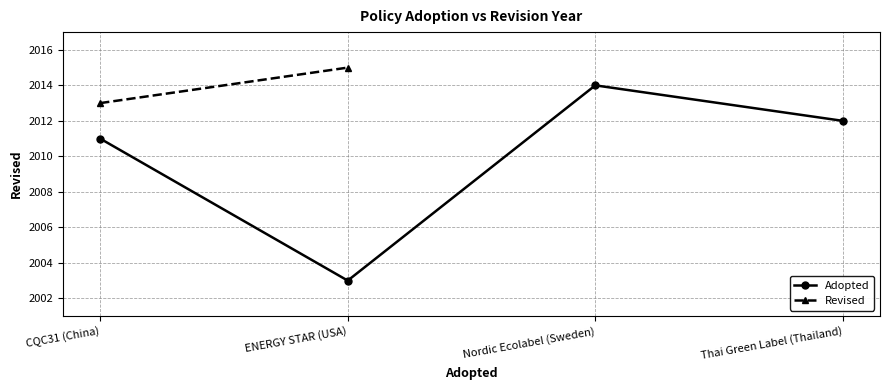

What is the lowest value of the Revised series?

2013.0